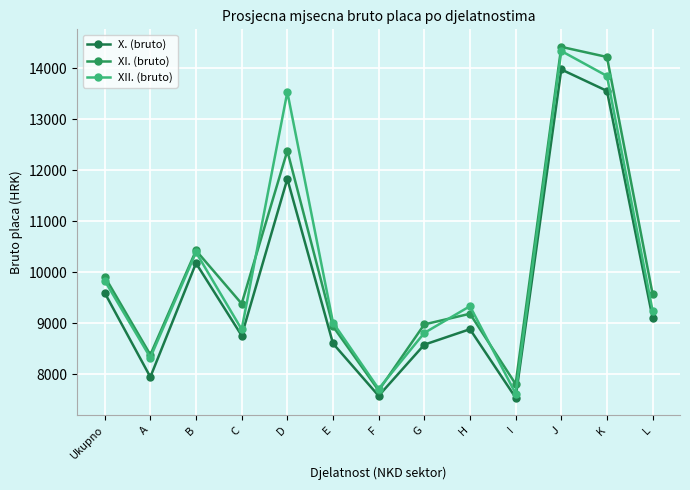

Is the value of XII. (bruto) at C greater than the value of X. (bruto) at A?

Yes